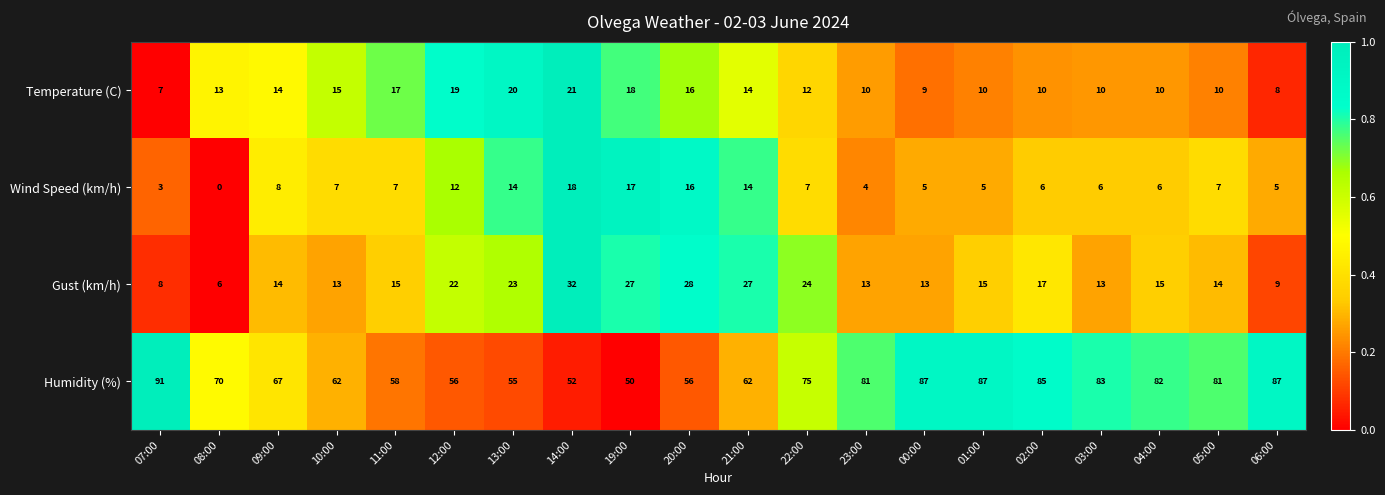

At how many categories does at least one series exceed 0?

20